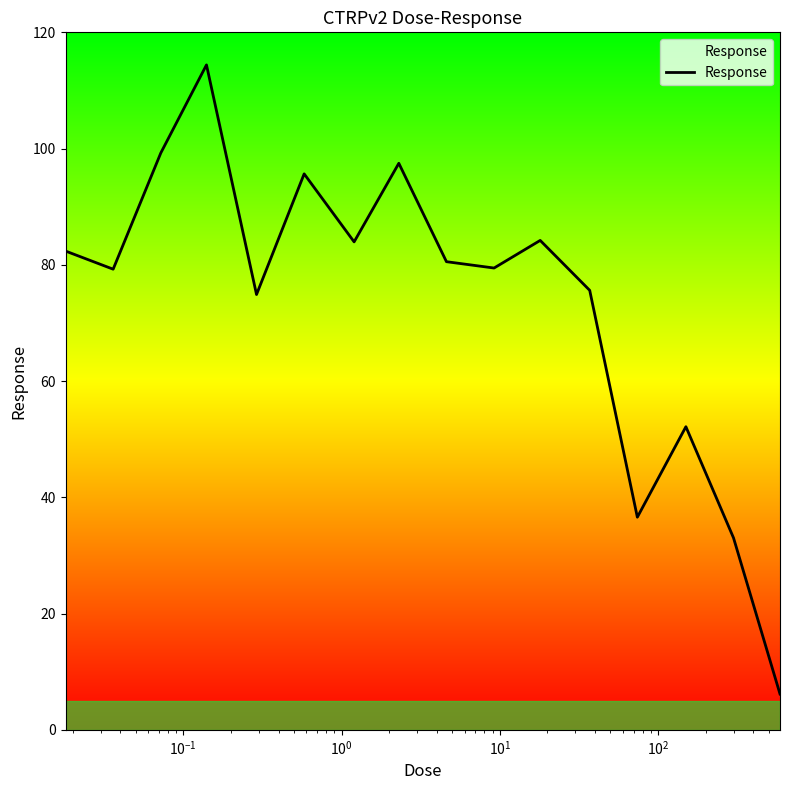

What is the minimum value shown in the chart?

6.2